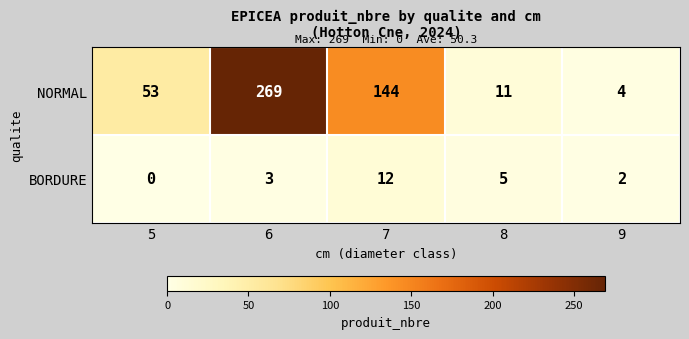

True or false: BORDURE has a value of 8 at 5.

False